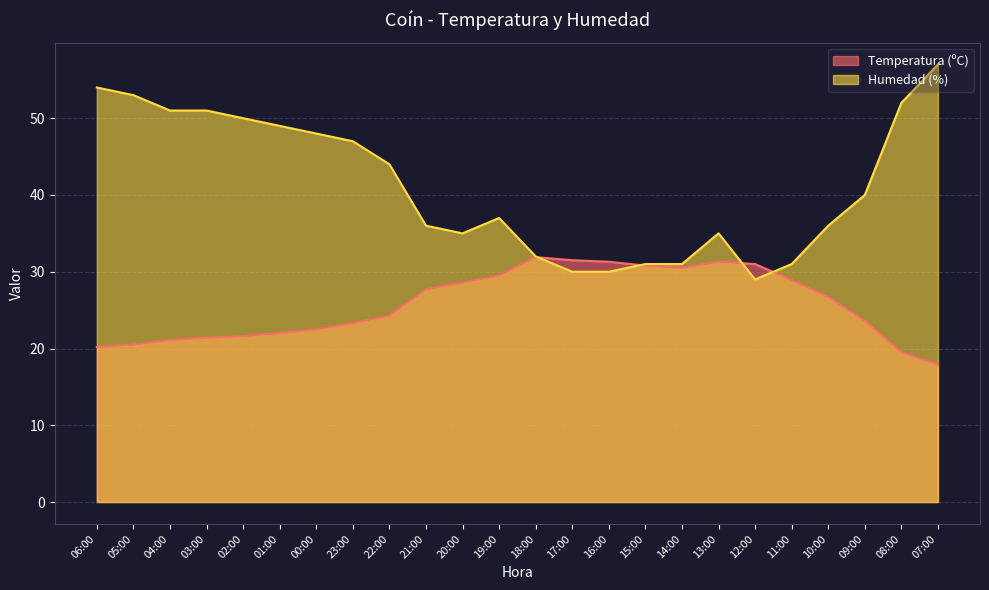

List the series in order of their overall mean, lowest first.

Temperatura (ºC), Humedad (%)